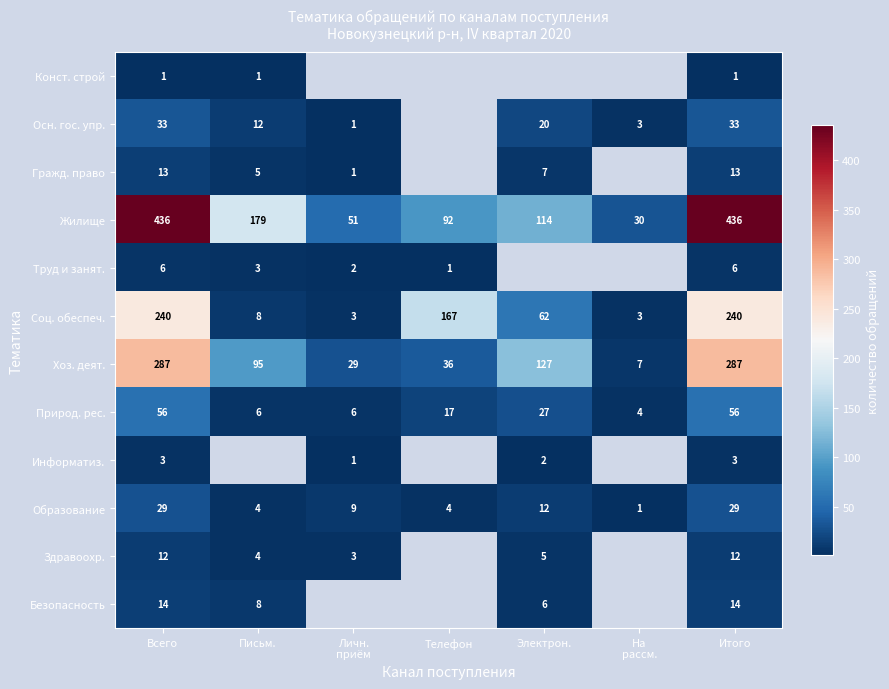

Where does the Образование series first go above 9?

Всего